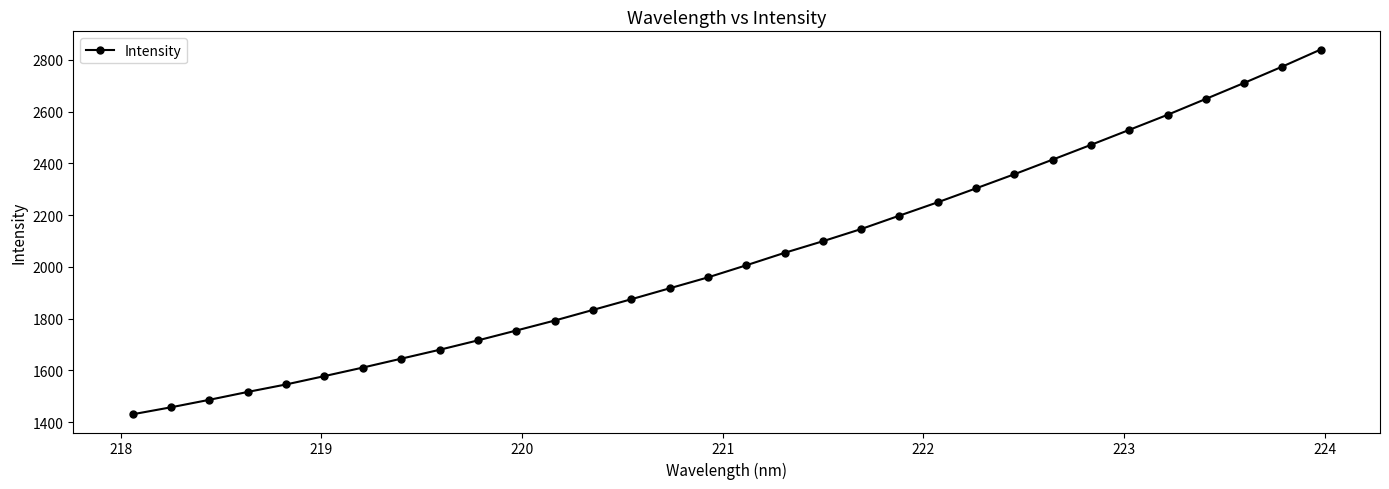

What is the maximum value shown in the chart?

2839.8